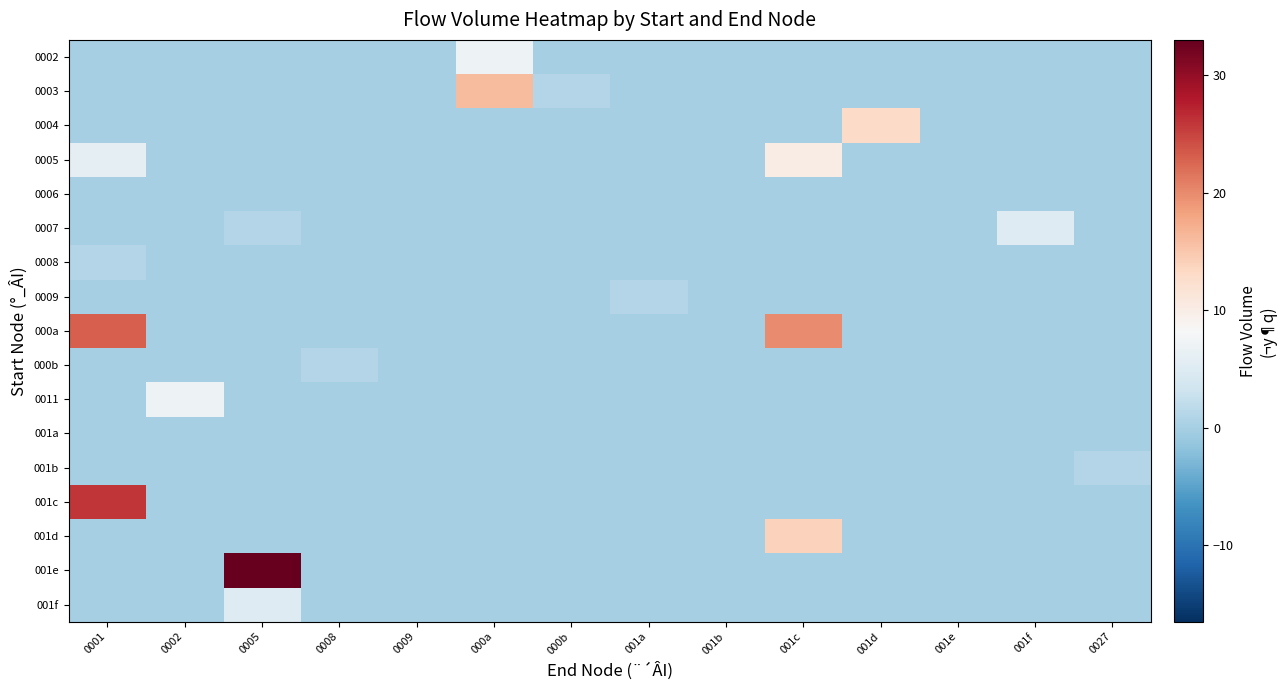

Reading right to left, list all the values displayed in this chart.

0002: 0027=0	001f=0	001e=0	001d=0	001c=0	001b=0	001a=0	000b=0	000a=7	0009=0	0008=0	0005=0	0002=0	0001=0
0003: 0027=0	001f=0	001e=0	001d=0	001c=0	001b=0	001a=0	000b=1	000a=16	0009=0	0008=0	0005=0	0002=0	0001=0
0004: 0027=0	001f=0	001e=0	001d=13	001c=0	001b=0	001a=0	000b=0	000a=0	0009=0	0008=0	0005=0	0002=0	0001=0
0005: 0027=0	001f=0	001e=0	001d=0	001c=10	001b=0	001a=0	000b=0	000a=0	0009=0	0008=0	0005=0	0002=0	0001=6
0006: 0027=0	001f=0	001e=0	001d=0	001c=0	001b=0	001a=0	000b=0	000a=0	0009=0	0008=0	0005=0	0002=0	0001=0
0007: 0027=0	001f=5	001e=0	001d=0	001c=0	001b=0	001a=0	000b=0	000a=0	0009=0	0008=0	0005=1	0002=0	0001=0
0008: 0027=0	001f=0	001e=0	001d=0	001c=0	001b=0	001a=0	000b=0	000a=0	0009=0	0008=0	0005=0	0002=0	0001=1
0009: 0027=0	001f=0	001e=0	001d=0	001c=0	001b=0	001a=1	000b=0	000a=0	0009=0	0008=0	0005=0	0002=0	0001=0
000a: 0027=0	001f=0	001e=0	001d=0	001c=20	001b=0	001a=0	000b=0	000a=0	0009=0	0008=0	0005=0	0002=0	0001=23
000b: 0027=0	001f=0	001e=0	001d=0	001c=0	001b=0	001a=0	000b=0	000a=0	0009=0	0008=1	0005=0	0002=0	0001=0
0011: 0027=0	001f=0	001e=0	001d=0	001c=0	001b=0	001a=0	000b=0	000a=0	0009=0	0008=0	0005=0	0002=7	0001=0
001a: 0027=0	001f=0	001e=0	001d=0	001c=0	001b=0	001a=0	000b=0	000a=0	0009=0	0008=0	0005=0	0002=0	0001=0
001b: 0027=1	001f=0	001e=0	001d=0	001c=0	001b=0	001a=0	000b=0	000a=0	0009=0	0008=0	0005=0	0002=0	0001=0
001c: 0027=0	001f=0	001e=0	001d=0	001c=0	001b=0	001a=0	000b=0	000a=0	0009=0	0008=0	0005=0	0002=0	0001=26
001d: 0027=0	001f=0	001e=0	001d=0	001c=14	001b=0	001a=0	000b=0	000a=0	0009=0	0008=0	0005=0	0002=0	0001=0
001e: 0027=0	001f=0	001e=0	001d=0	001c=0	001b=0	001a=0	000b=0	000a=0	0009=0	0008=0	0005=33	0002=0	0001=0
001f: 0027=0	001f=0	001e=0	001d=0	001c=0	001b=0	001a=0	000b=0	000a=0	0009=0	0008=0	0005=5	0002=0	0001=0